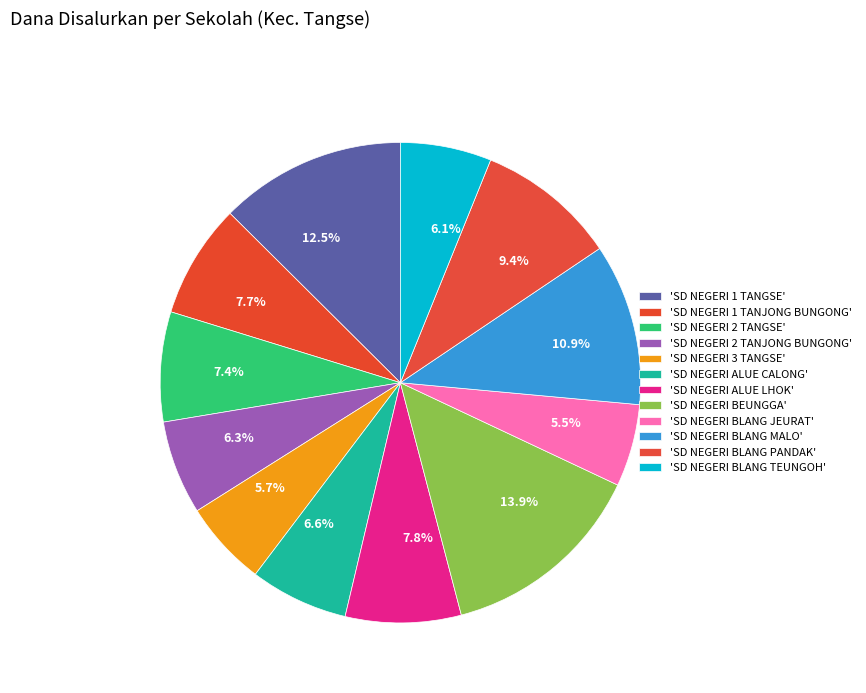

Approximately how many times larger is the value at 7.4% compared to 6.1%?

1.2